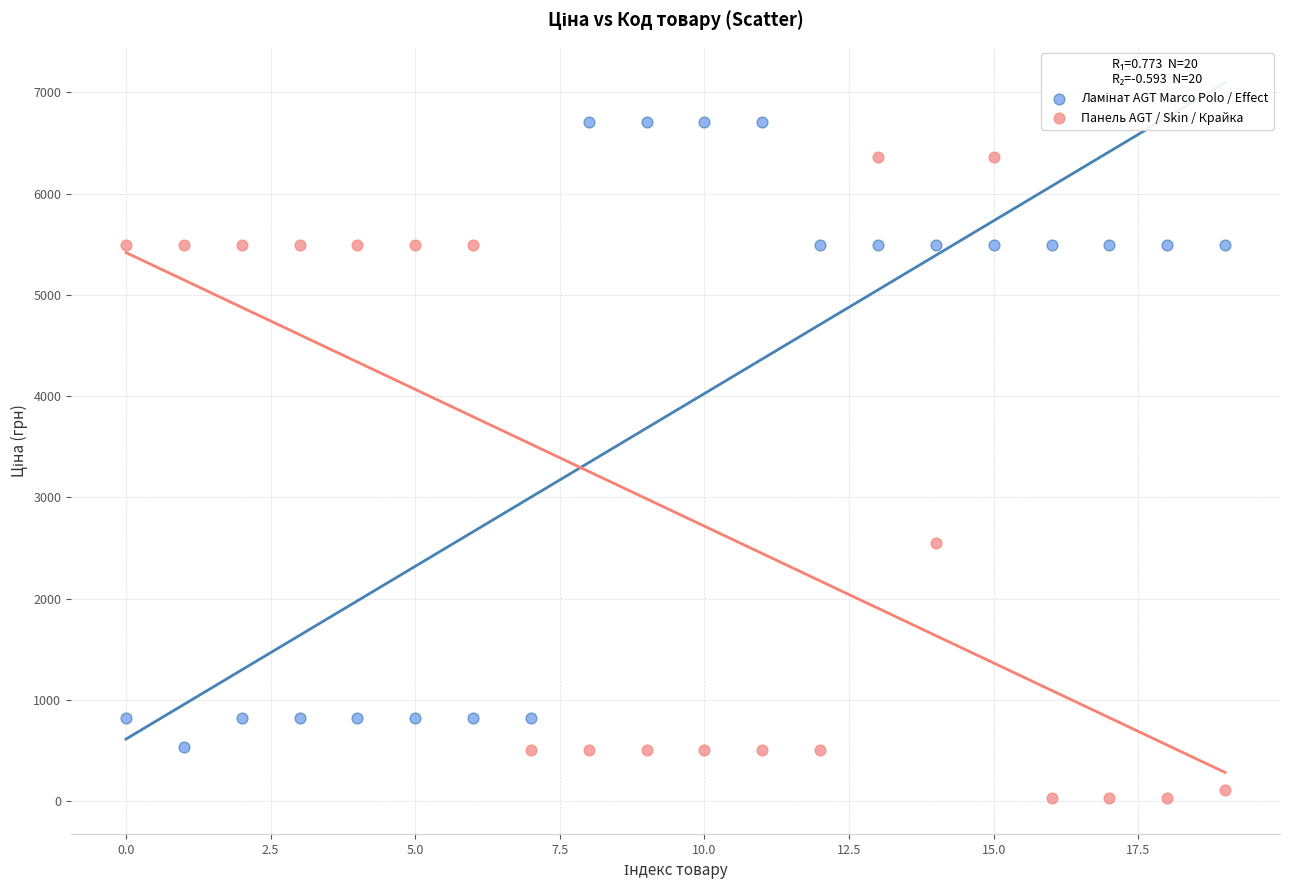

Which series contains the lowest Y value?

Панель AGT / Skin / Крайка